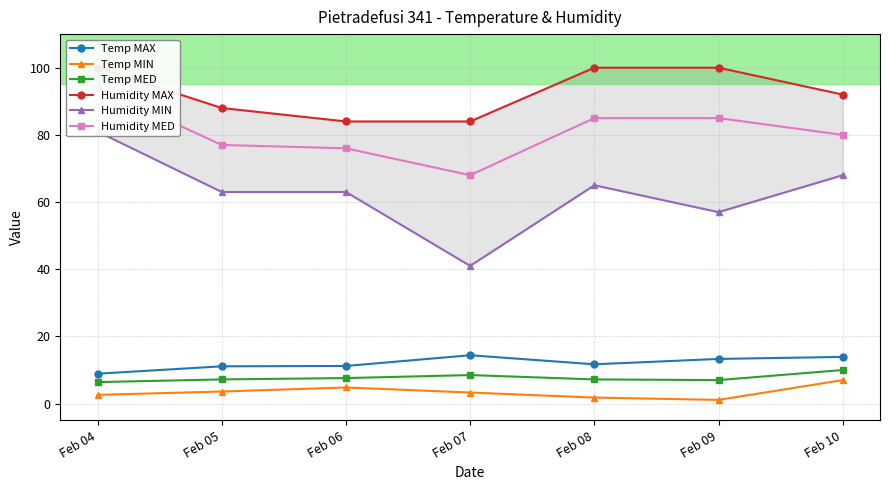

Reading left to right, transcribe all the data shown in this chart.

Temp MAX: Feb 04=8.9	Feb 05=11.1	Feb 06=11.2	Feb 07=14.4	Feb 08=11.7	Feb 09=13.3	Feb 10=13.9
Temp MIN: Feb 04=2.6	Feb 05=3.6	Feb 06=4.8	Feb 07=3.3	Feb 08=1.8	Feb 09=1.1	Feb 10=7.0
Temp MED: Feb 04=6.4	Feb 05=7.2	Feb 06=7.6	Feb 07=8.5	Feb 08=7.2	Feb 09=7.0	Feb 10=10.0
Humidity MAX: Feb 04=100.0	Feb 05=88.0	Feb 06=84.0	Feb 07=84.0	Feb 08=100.0	Feb 09=100.0	Feb 10=92.0
Humidity MIN: Feb 04=81.0	Feb 05=63.0	Feb 06=63.0	Feb 07=41.0	Feb 08=65.0	Feb 09=57.0	Feb 10=68.0
Humidity MED: Feb 04=94.0	Feb 05=77.0	Feb 06=76.0	Feb 07=68.0	Feb 08=85.0	Feb 09=85.0	Feb 10=80.0